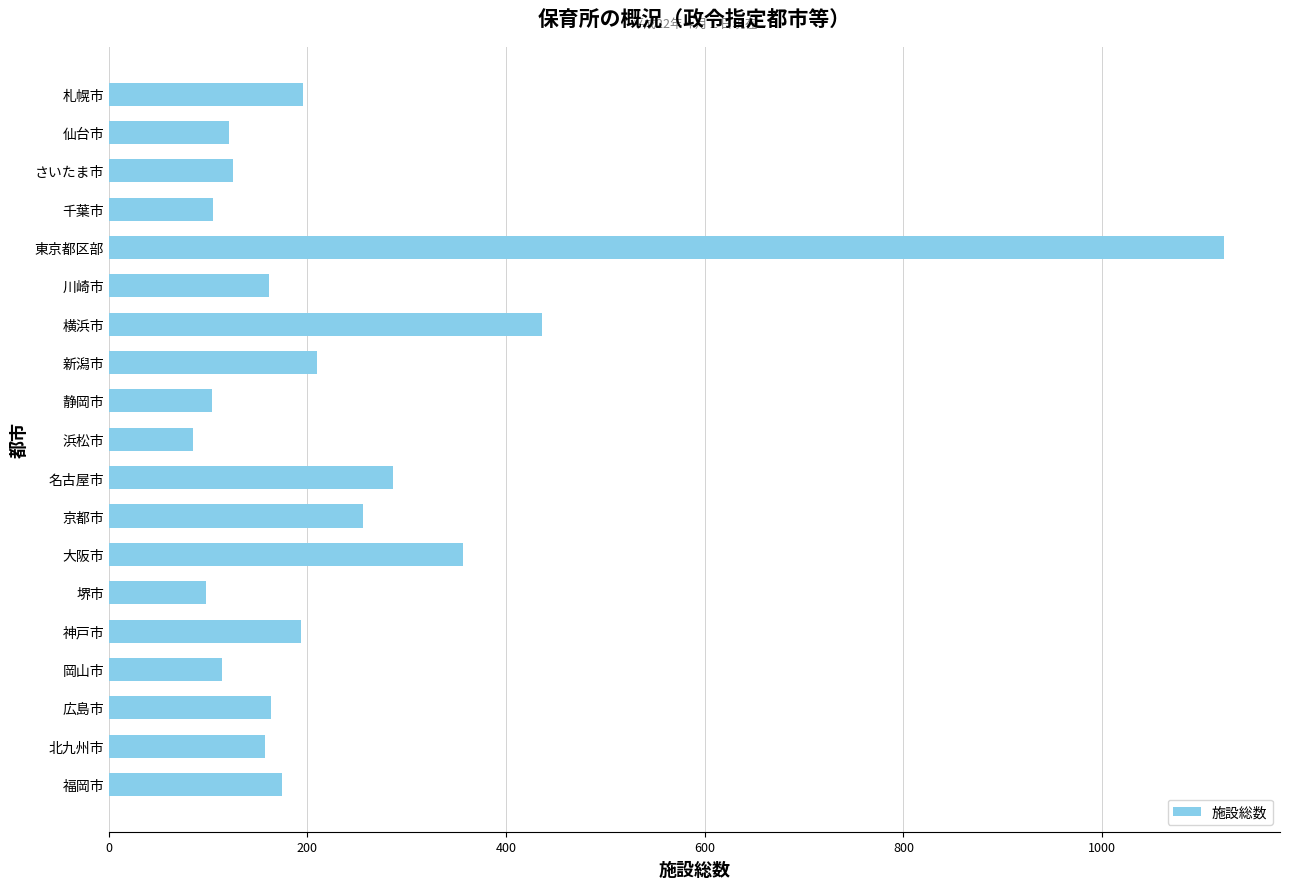

At which label is the value closest to 604?

横浜市